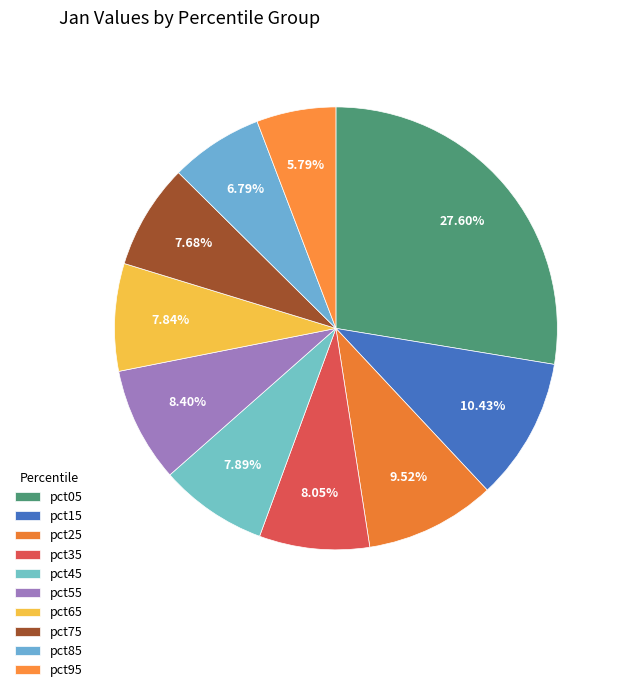

What is the largest slice in the pie chart?

pct05